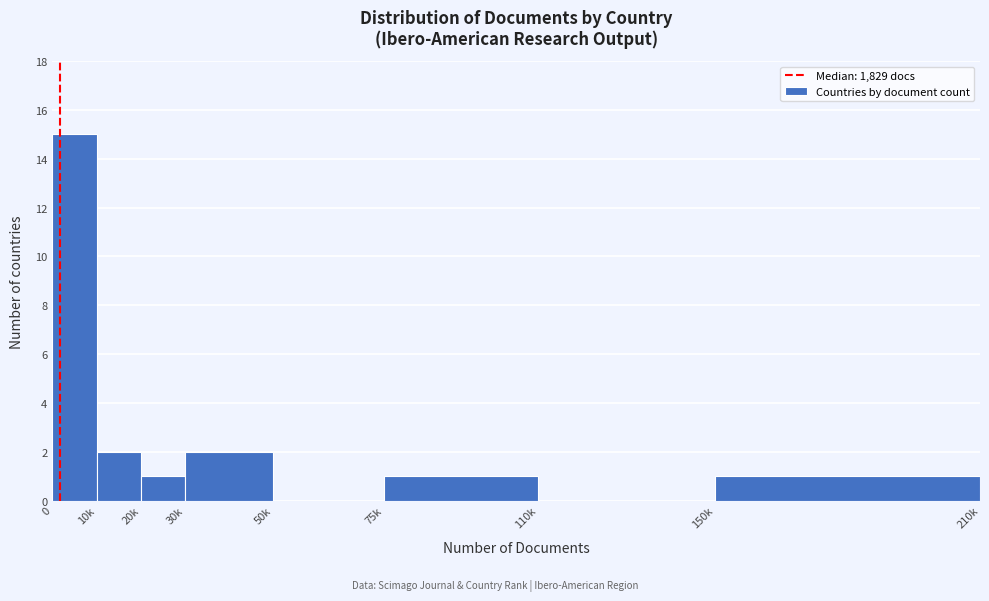

Reading left to right, transcribe all the data shown in this chart.

0=15	10k=2	20k=1	30k=2	50k=0	75k=1	110k=0	150k=1